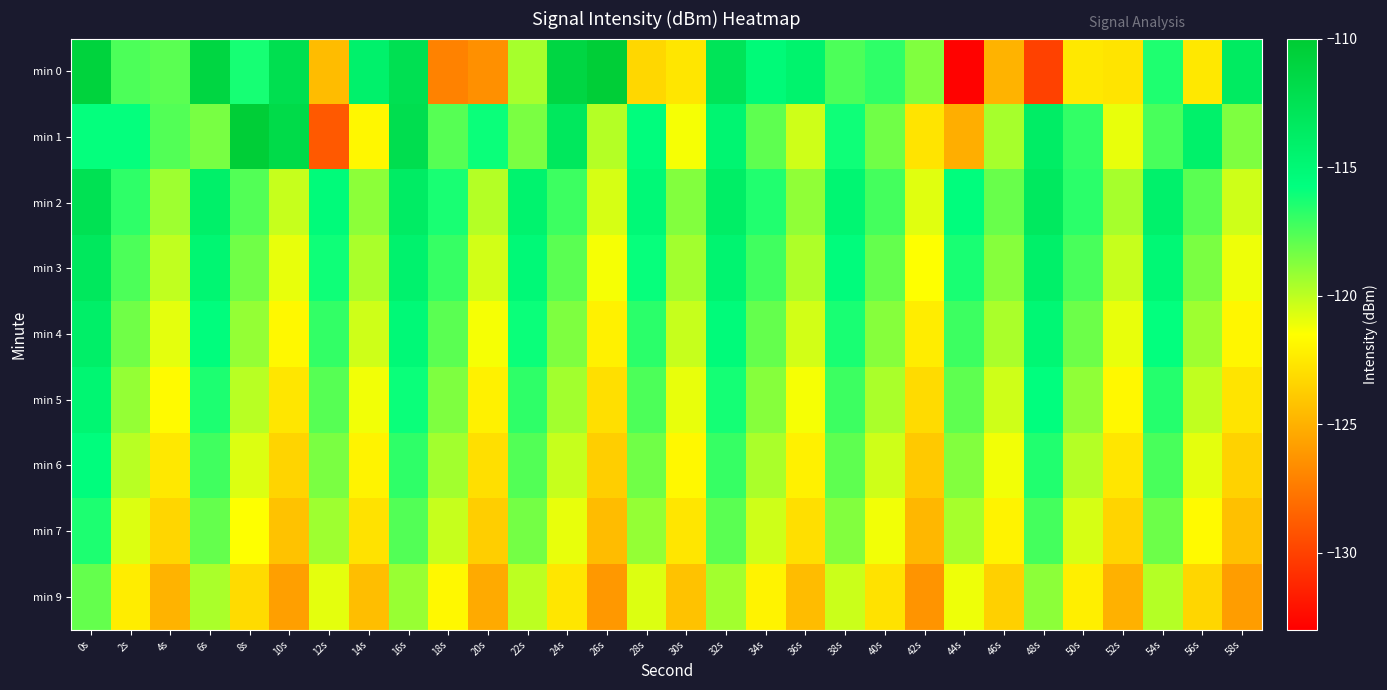

Reading left to right, extract all data points from this chart.

min 0: 0s=-110.8	2s=-117.5	4s=-117.8	6s=-111.2	8s=-116.3	10s=-112.3	12s=-124.5	14s=-114.2	16s=-112.3	18s=-127.1	20s=-126.5	22s=-119.5	24s=-111.2	26s=-110.3	28s=-123.3	30s=-122.6	32s=-112.8	34s=-115.2	36s=-114.4	38s=-117.5	40s=-116.8	42s=-118.6	44s=-132.8	46s=-124.9	48s=-130.0	50s=-122.5	52s=-122.7	54s=-116.5	56s=-122.5	58s=-113.5
min 1: 0s=-115.9	2s=-115.9	4s=-117.6	6s=-118.5	8s=-110.3	10s=-111.7	12s=-128.9	14s=-121.8	16s=-112.1	18s=-117.7	20s=-116.0	22s=-118.5	24s=-113.2	26s=-119.8	28s=-115.6	30s=-121.3	32s=-114.7	34s=-117.9	36s=-120.4	38s=-116.1	40s=-118.3	42s=-122.7	44s=-125.1	46s=-119.5	48s=-113.8	50s=-116.9	52s=-121.0	54s=-117.4	56s=-114.2	58s=-118.6
min 2: 0s=-112.5	2s=-116.8	4s=-119.3	6s=-114.1	8s=-117.6	10s=-120.2	12s=-115.4	14s=-118.9	16s=-113.7	18s=-116.3	20s=-119.8	22s=-114.5	24s=-117.1	26s=-120.6	28s=-115.2	30s=-118.7	32s=-113.9	34s=-116.5	36s=-119.0	38s=-114.8	40s=-117.3	42s=-120.8	44s=-115.6	46s=-118.1	48s=-113.4	50s=-116.7	52s=-119.5	54s=-114.3	56s=-117.8	58s=-120.4
min 3: 0s=-113.2	2s=-117.5	4s=-120.1	6s=-114.8	8s=-118.3	10s=-121.0	12s=-116.1	14s=-119.6	16s=-114.4	18s=-117.0	20s=-120.5	22s=-115.2	24s=-117.8	26s=-121.3	28s=-115.9	30s=-119.4	32s=-114.6	34s=-117.2	36s=-119.7	38s=-115.5	40s=-118.0	42s=-121.5	44s=-116.3	46s=-118.8	48s=-114.1	50s=-117.4	52s=-120.2	54s=-115.0	56s=-118.5	58s=-121.1
min 4: 0s=-114.0	2s=-118.3	4s=-120.9	6s=-115.6	8s=-119.1	10s=-121.8	12s=-116.9	14s=-120.4	16s=-115.2	18s=-117.8	20s=-121.3	22s=-116.0	24s=-118.6	26s=-122.1	28s=-116.7	30s=-120.2	32s=-115.4	34s=-118.0	36s=-120.5	38s=-116.3	40s=-118.8	42s=-122.3	44s=-117.1	46s=-119.6	48s=-114.9	50s=-118.2	52s=-121.0	54s=-115.8	56s=-119.3	58s=-121.9
min 5: 0s=-114.8	2s=-119.1	4s=-121.7	6s=-116.4	8s=-119.9	10s=-122.6	12s=-117.7	14s=-121.2	16s=-116.0	18s=-118.6	20s=-122.1	22s=-116.8	24s=-119.4	26s=-122.9	28s=-117.5	30s=-121.0	32s=-116.2	34s=-118.8	36s=-121.3	38s=-117.1	40s=-119.6	42s=-123.1	44s=-117.9	46s=-120.4	48s=-115.7	50s=-119.0	52s=-121.8	54s=-116.6	56s=-120.1	58s=-122.7
min 6: 0s=-115.6	2s=-119.9	4s=-122.5	6s=-117.2	8s=-120.7	10s=-123.4	12s=-118.5	14s=-122.0	16s=-116.8	18s=-119.4	20s=-122.9	22s=-117.6	24s=-120.2	26s=-123.7	28s=-118.3	30s=-121.8	32s=-117.0	34s=-119.6	36s=-122.1	38s=-117.9	40s=-120.4	42s=-123.9	44s=-118.7	46s=-121.2	48s=-116.5	50s=-119.8	52s=-122.6	54s=-117.4	56s=-120.9	58s=-123.5
min 7: 0s=-116.4	2s=-120.7	4s=-123.3	6s=-118.0	8s=-121.5	10s=-124.2	12s=-119.3	14s=-122.8	16s=-117.6	18s=-120.2	20s=-123.7	22s=-118.4	24s=-121.0	26s=-124.5	28s=-119.1	30s=-122.6	32s=-117.8	34s=-120.4	36s=-122.9	38s=-118.7	40s=-121.2	42s=-124.7	44s=-119.5	46s=-122.0	48s=-117.3	50s=-120.6	52s=-123.4	54s=-118.2	56s=-121.7	58s=-124.3
min 9: 0s=-118.0	2s=-122.3	4s=-124.9	6s=-119.6	8s=-123.1	10s=-125.8	12s=-120.9	14s=-124.4	16s=-119.2	18s=-121.8	20s=-125.3	22s=-120.0	24s=-122.6	26s=-126.1	28s=-120.7	30s=-124.2	32s=-119.4	34s=-122.0	36s=-124.5	38s=-120.3	40s=-122.8	42s=-126.3	44s=-121.1	46s=-123.6	48s=-118.9	50s=-122.2	52s=-125.0	54s=-119.8	56s=-123.3	58s=-125.9